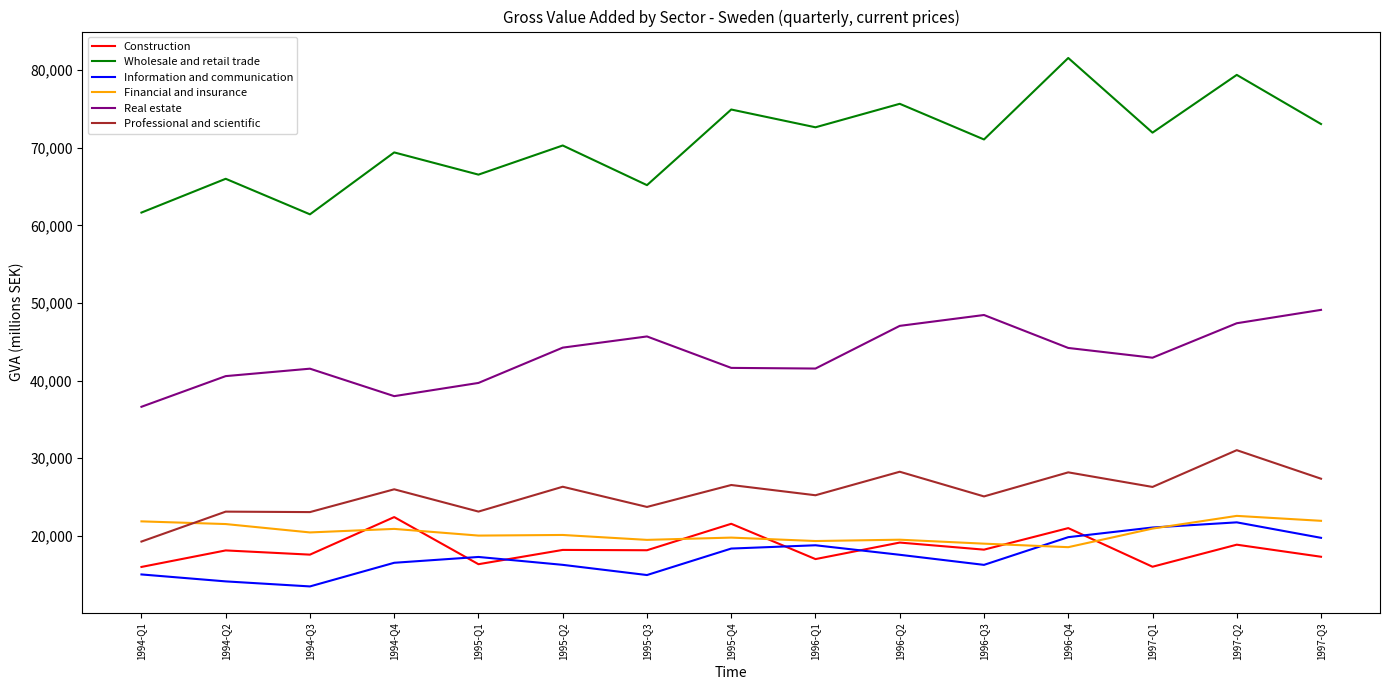

How many series are shown in this chart?

6